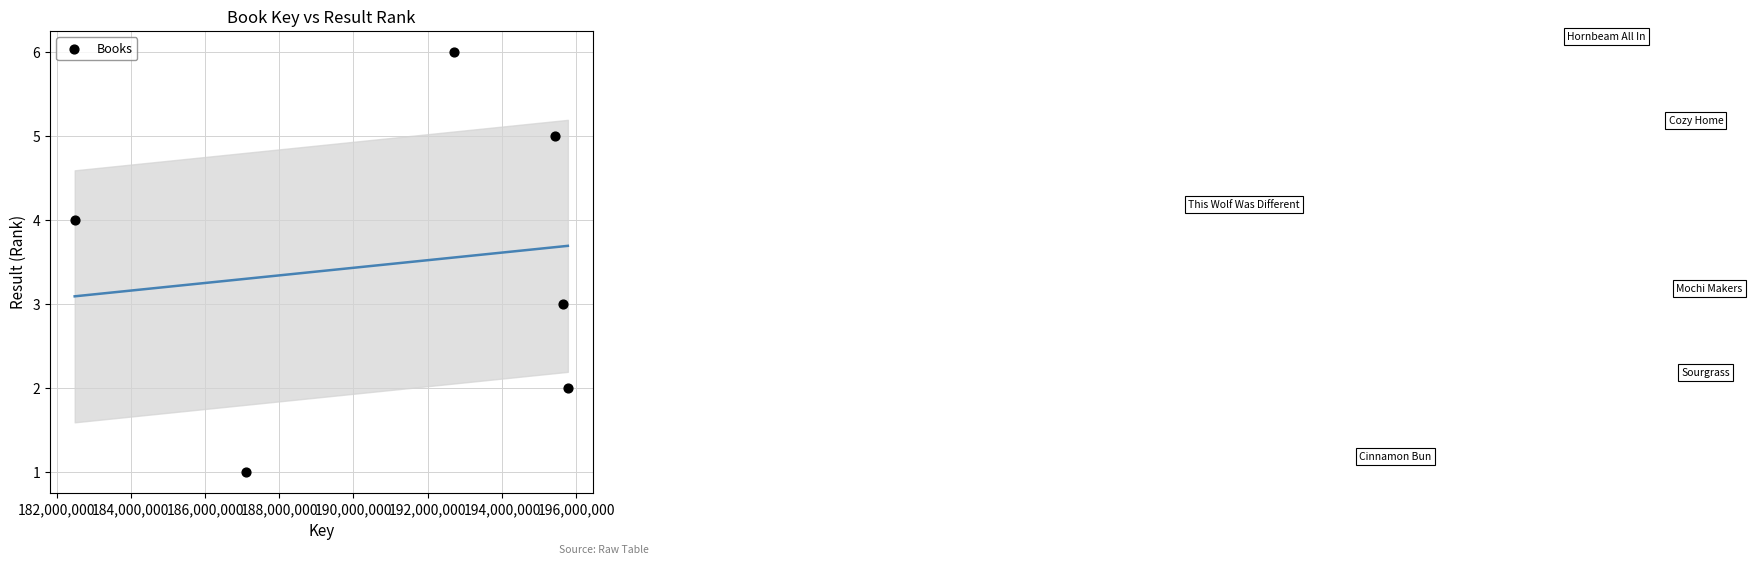

What is the average Y value?

4